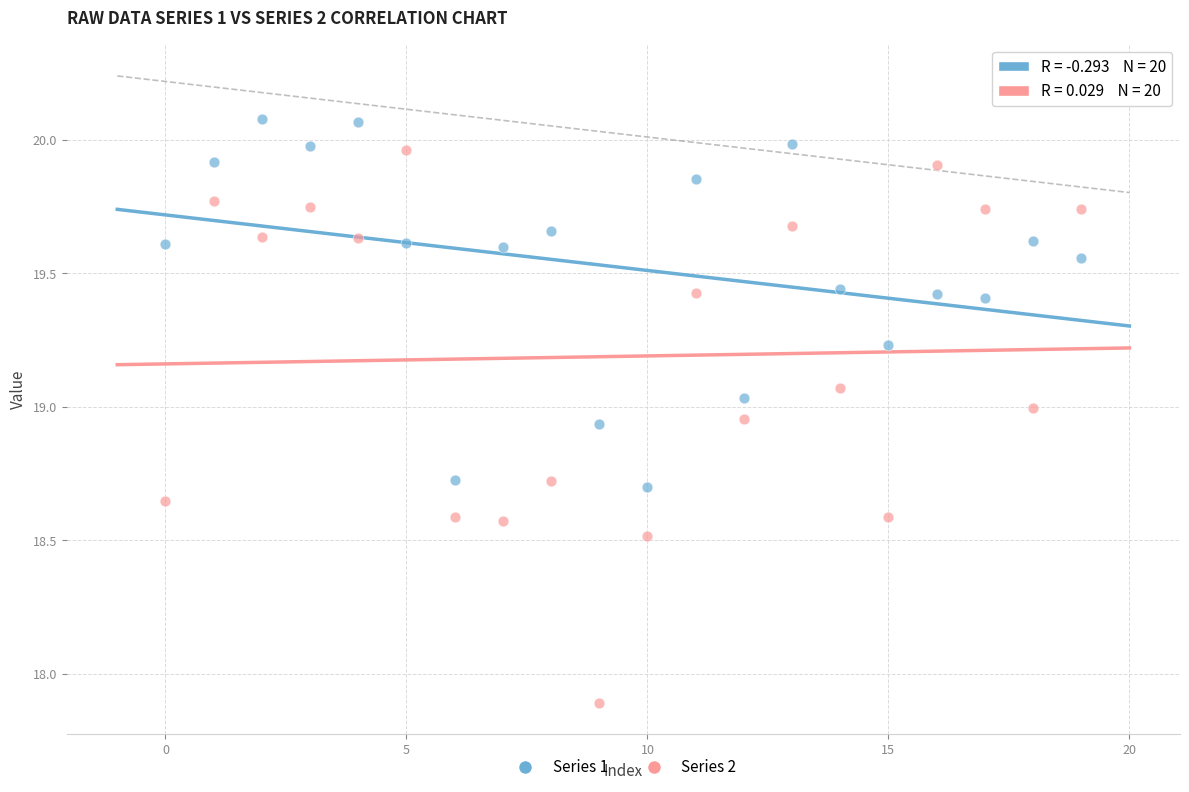

Across all data points, what is the range of Y values (max minus min)?

2.2